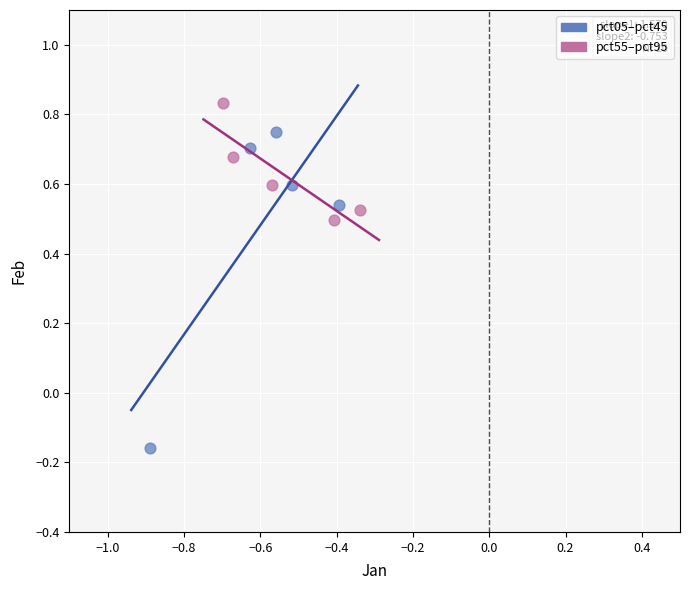

Which series contains the highest Y value?

pct55–pct95